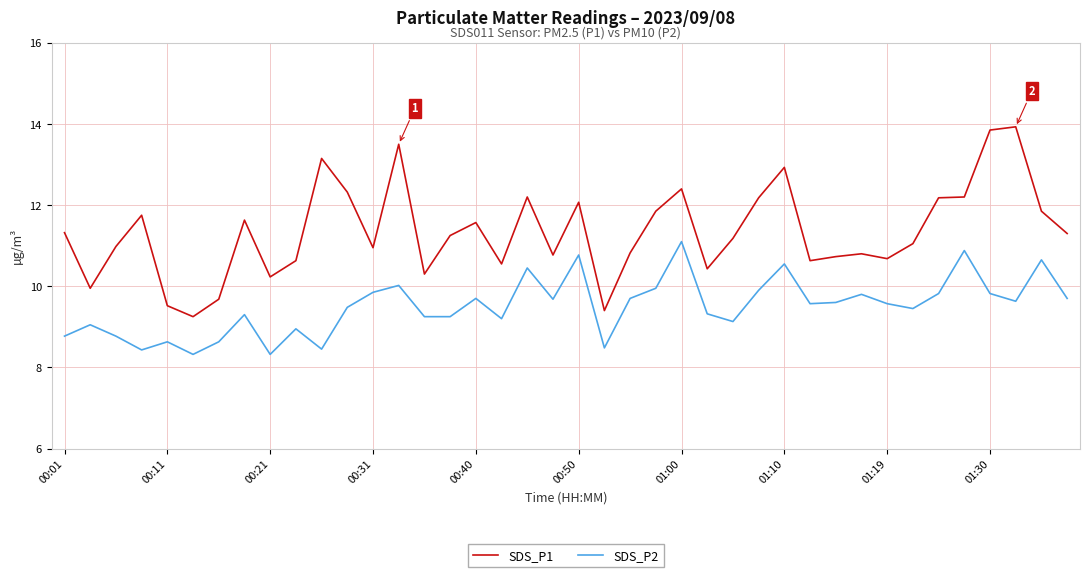

What is the smallest value displayed?

8.3